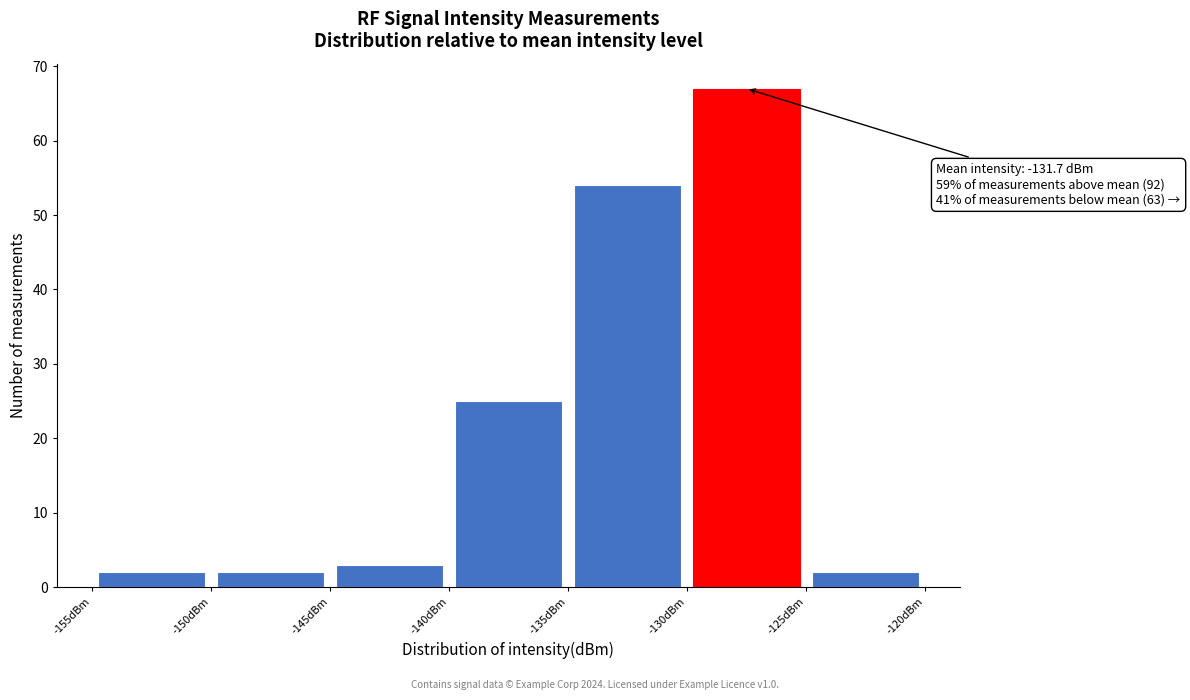

Which range on the x-axis has the tallest bar?

-130 to -125